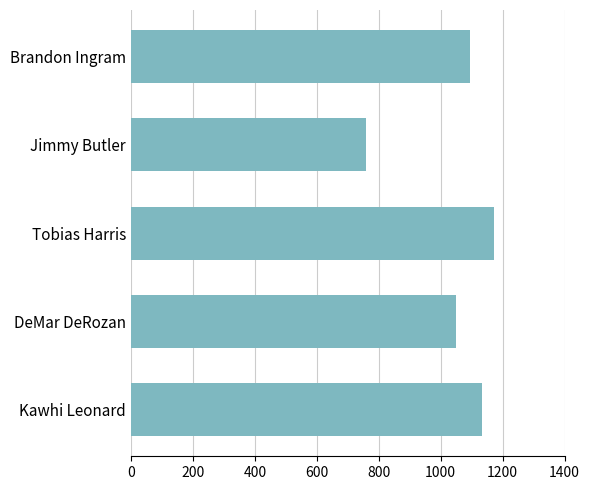

What is the difference between the maximum and minimum values?

415